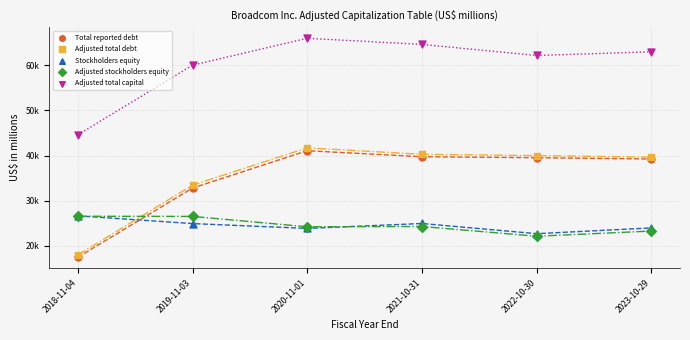

Which series reaches the minimum Y coordinate?

Total reported debt